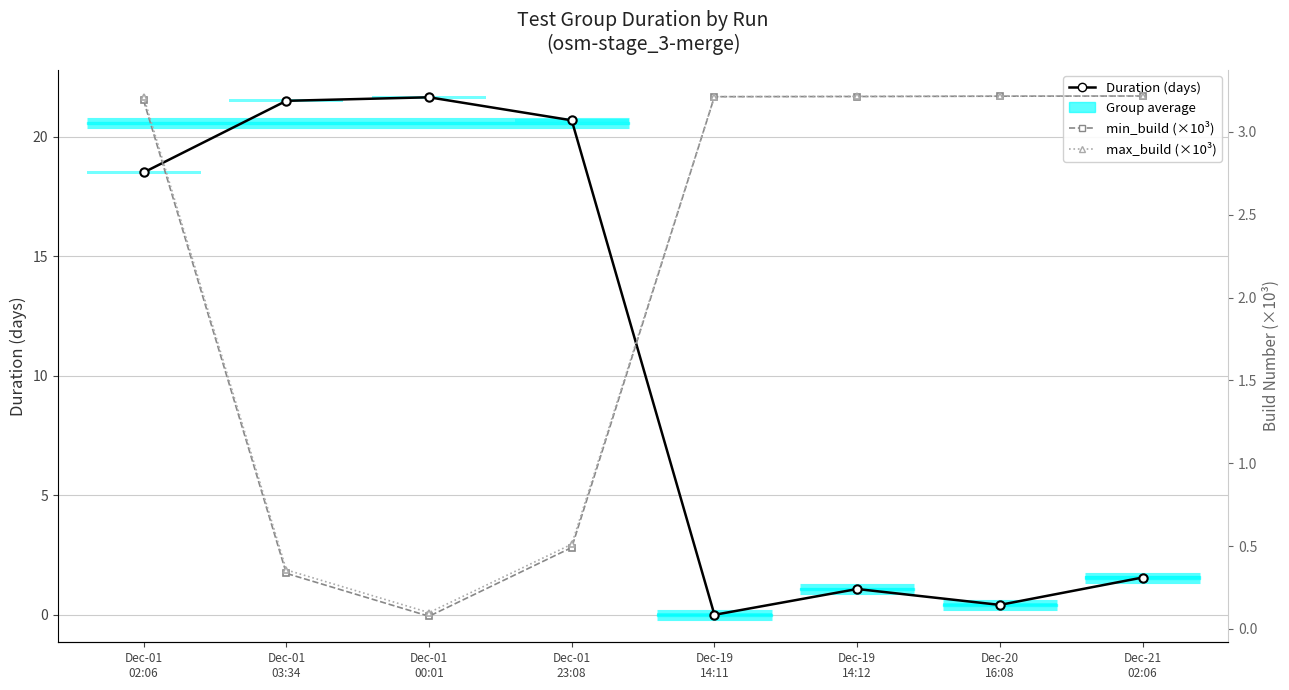

Reading left to right, extract all data points from this chart.

Duration (days): 18.5	21.5	21.6	20.7	0.0	1.1	0.4	1.6
min_build (×10³): 3.2	0.3	0.1	0.5	3.2	3.2	3.2	3.2
max_build (×10³): 3.2	0.4	0.1	0.5	3.2	3.2	3.2	3.2